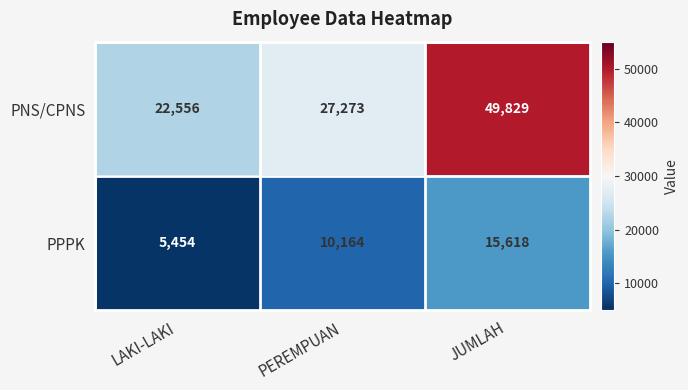

What is the sum of all PPPK values?

31236